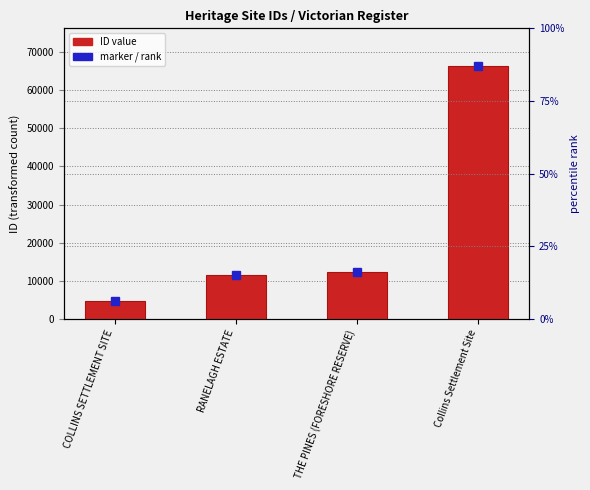

Are the bars grouped side by side (vs. stacked)?

No